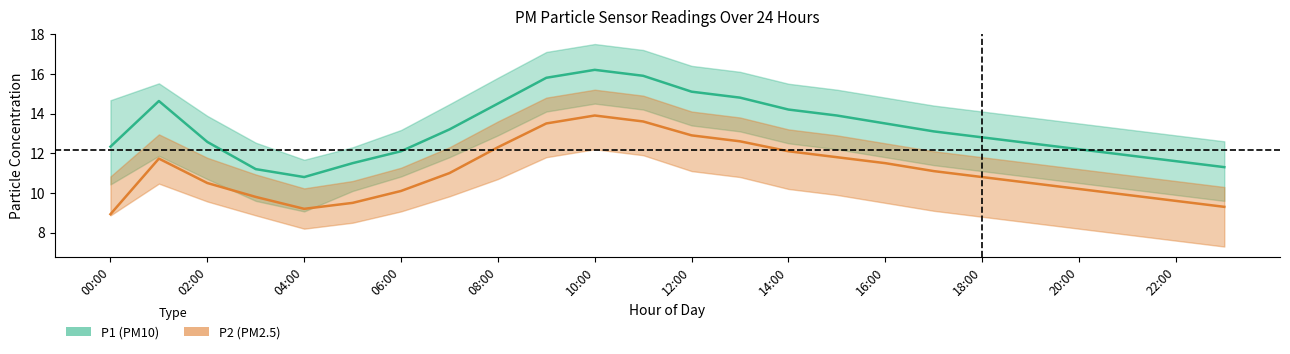

Reading left to right, transcribe all the data shown in this chart.

P1: 12.3	14.6	12.6	11.2	10.8	11.5	12.1	13.2	14.5	15.8	16.2	15.9	15.1	14.8	14.2	13.9	13.5	13.1	12.8	12.5	12.2	11.9	11.6	11.3
P2: 8.9	11.7	10.5	9.8	9.2	9.5	10.1	11.0	12.3	13.5	13.9	13.6	12.9	12.6	12.1	11.8	11.5	11.1	10.8	10.5	10.2	9.9	9.6	9.3